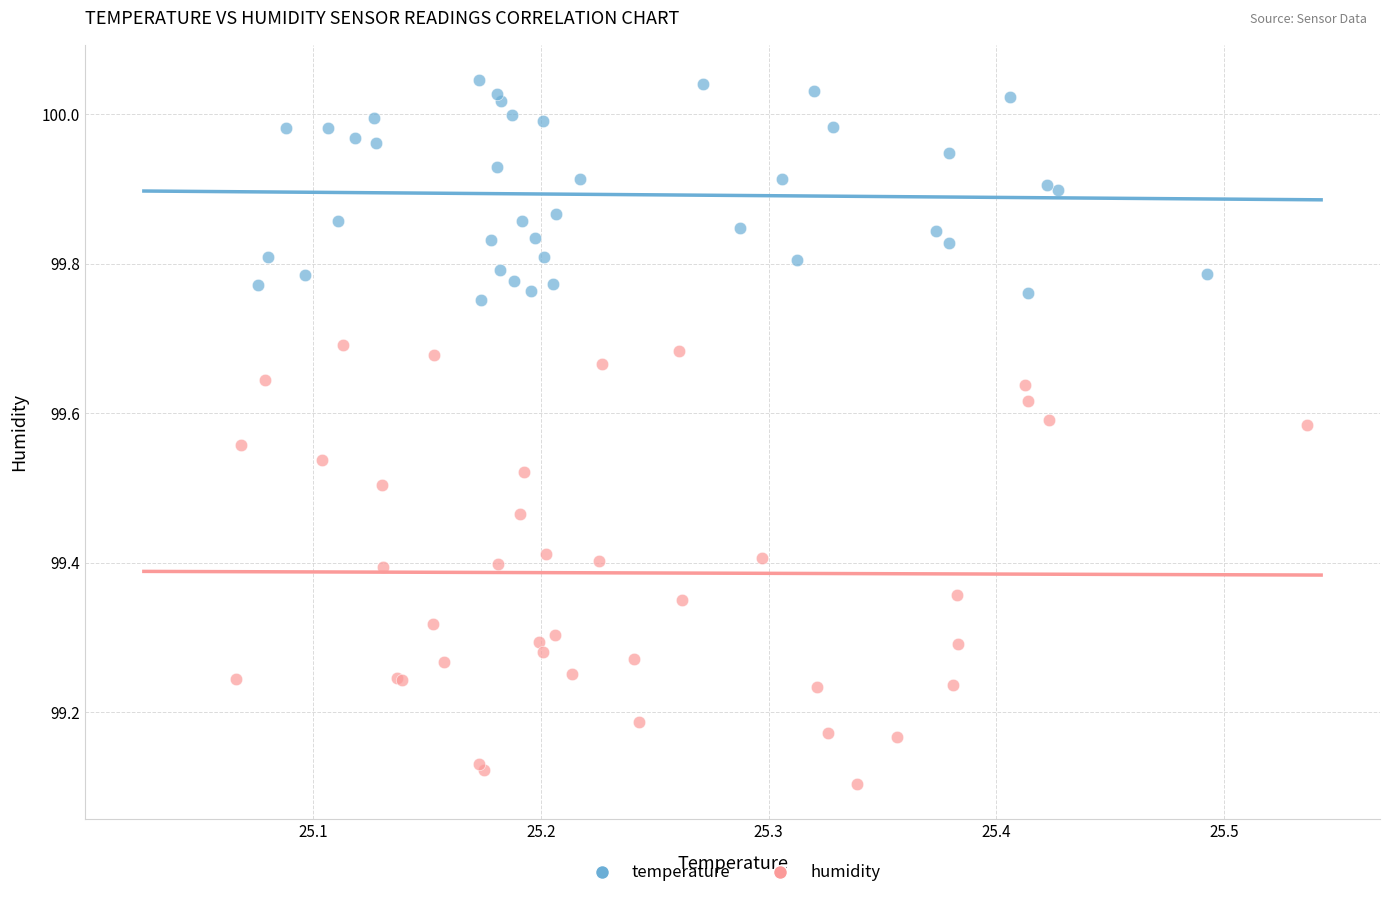

Which series reaches the minimum Y coordinate?

humidity